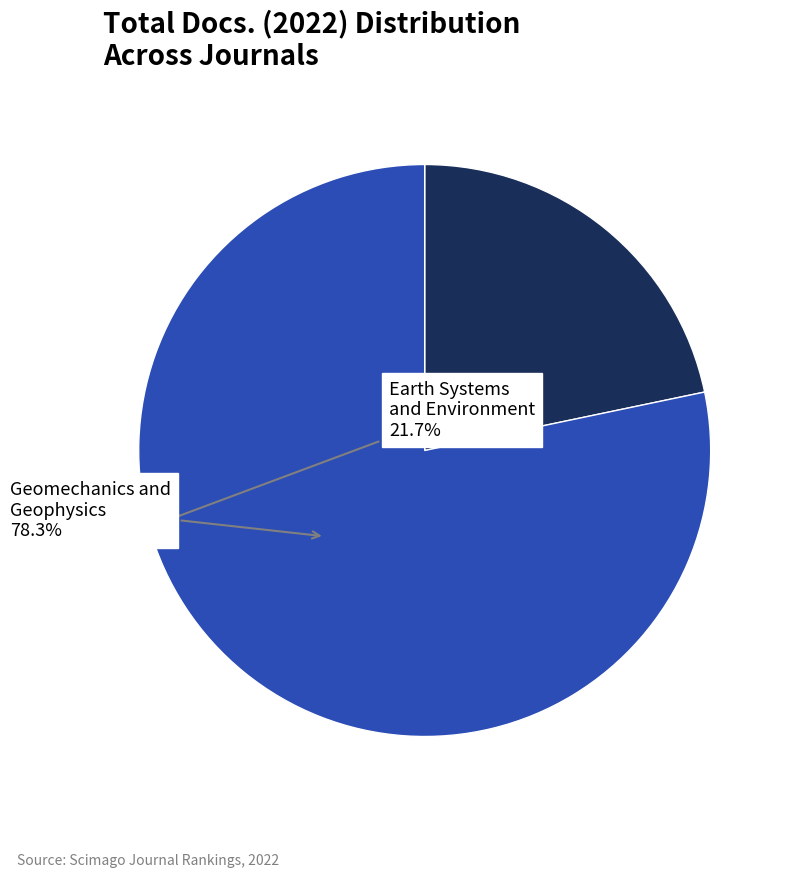

To the nearest percent, what is the average slice percentage?

50%